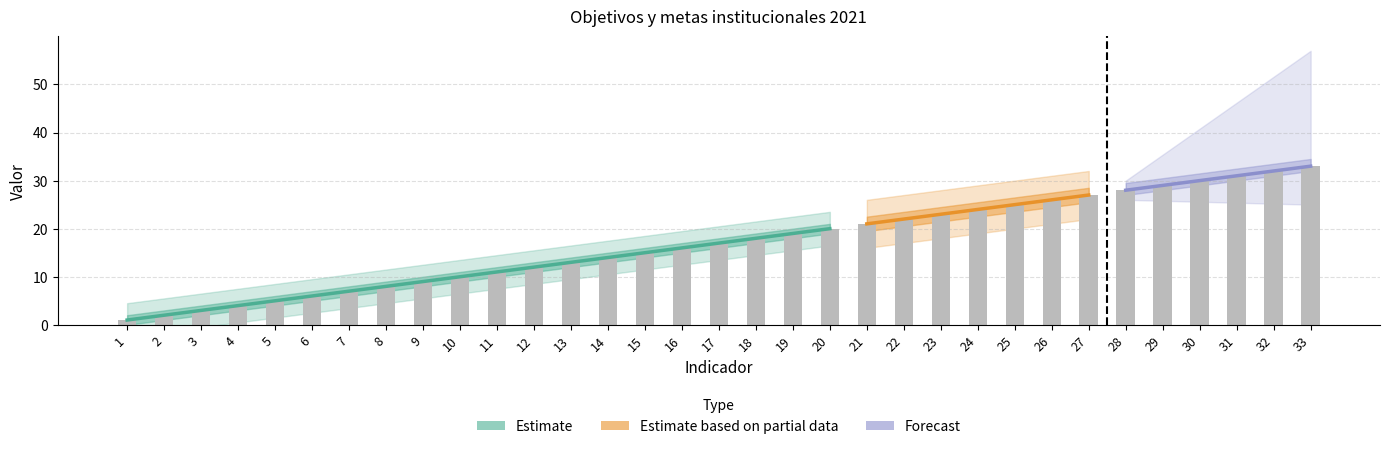

What is the change in value from 10 to 21?

+11